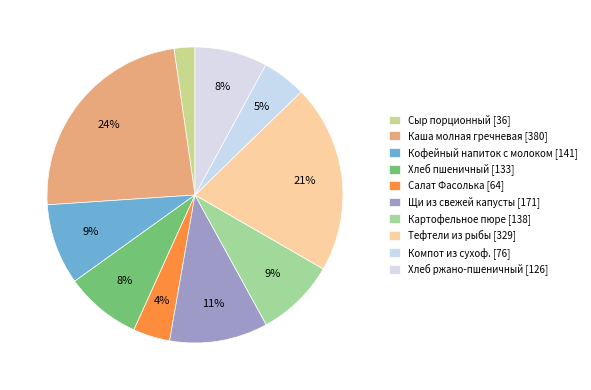

True or false: Тефтели из рыбы accounts for 21% of the total.

True